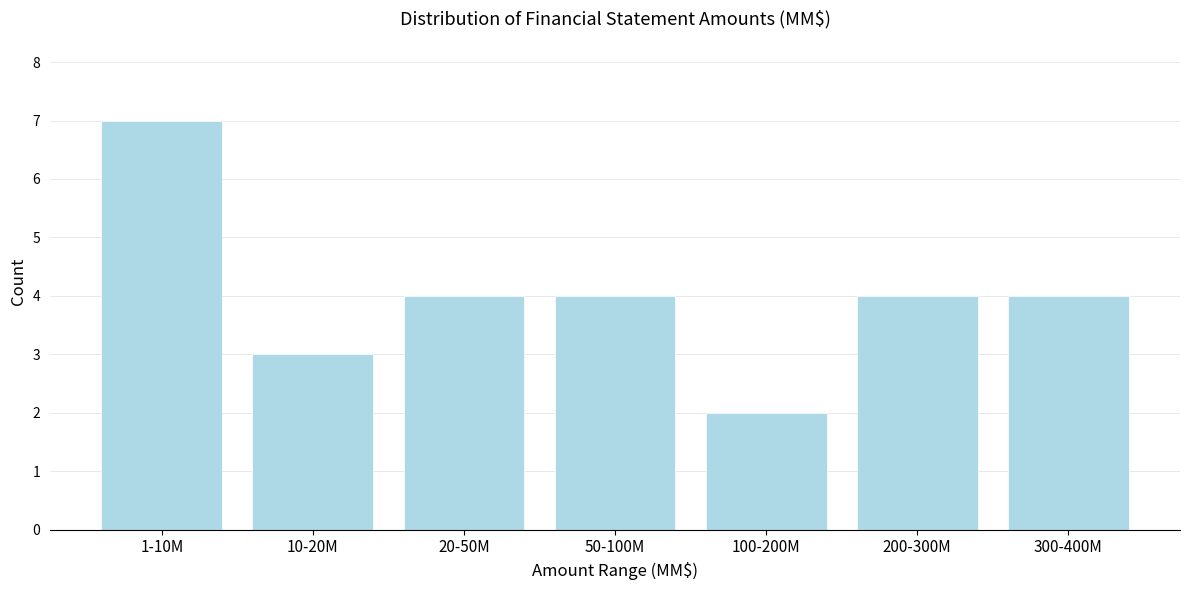

Reading right to left, what are all the values shown in this chart?

300-400M=4	200-300M=4	100-200M=2	50-100M=4	20-50M=4	10-20M=3	1-10M=7